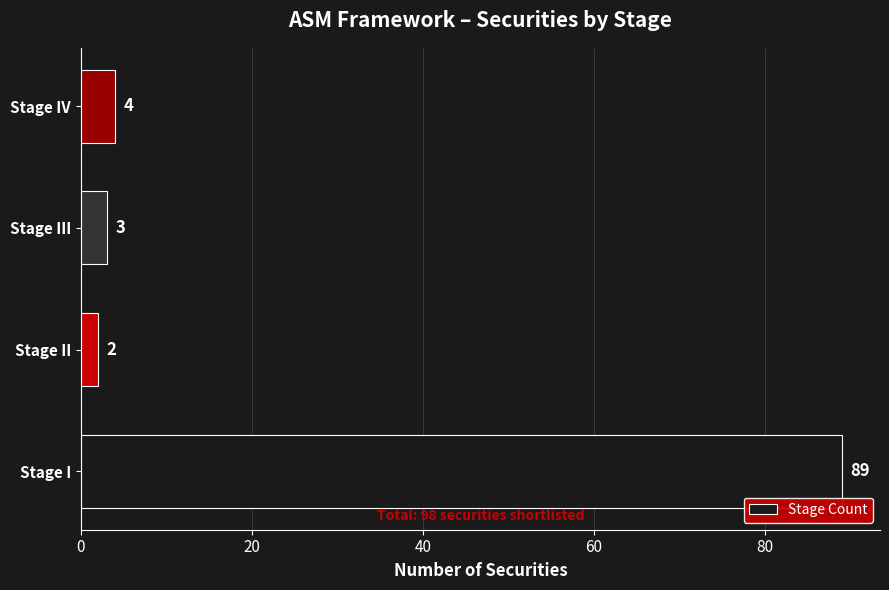

List the labels in order of value, largest first.

Stage I, Stage IV, Stage III, Stage II